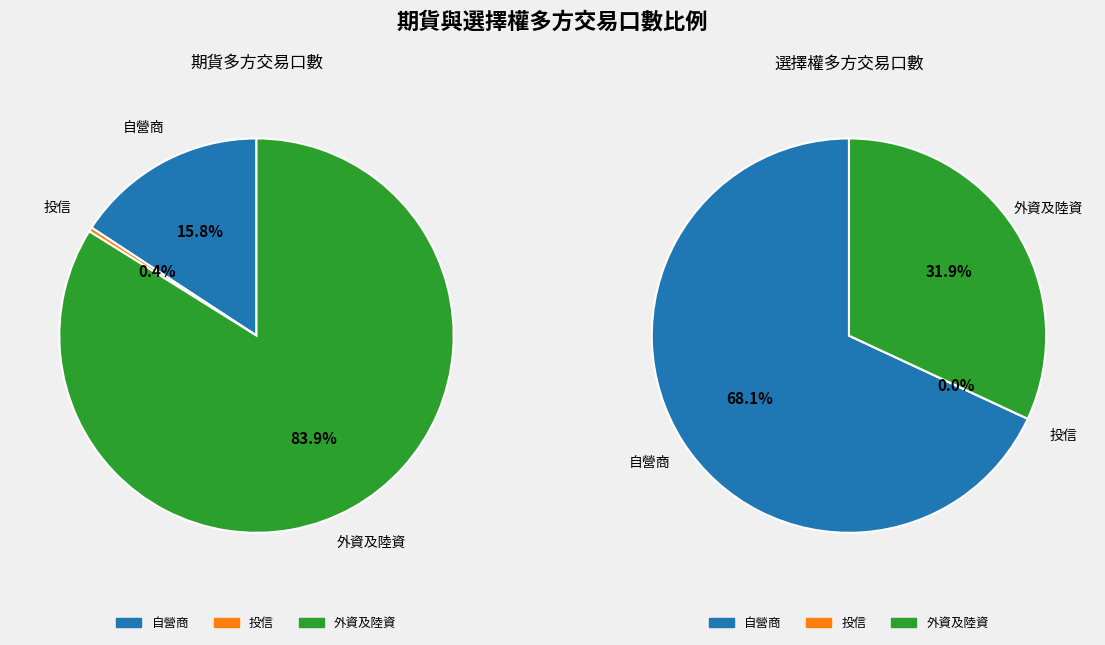

True or false: 投信 accounts for 0% of the total.

True